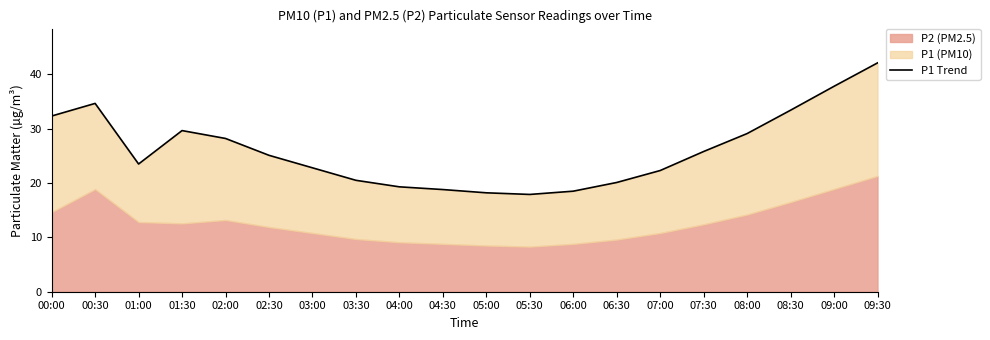

Where is the data nearest to the value 30?

01:30